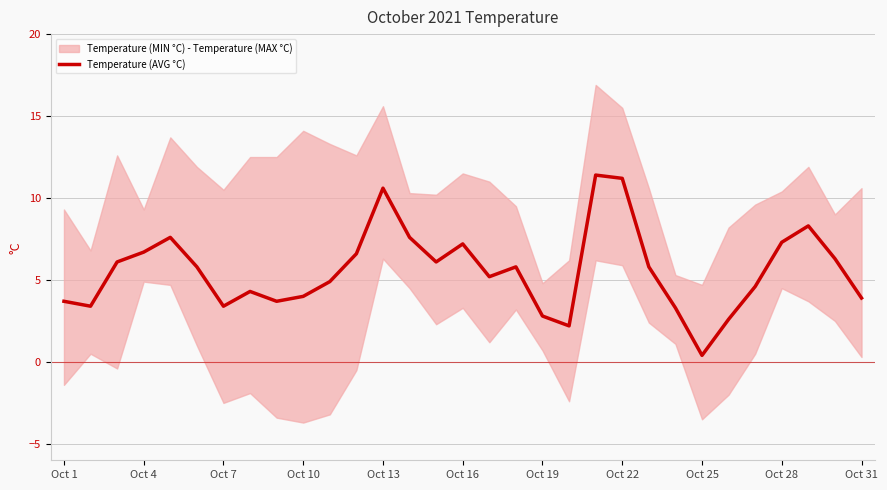

How many points are higher than both their immediate neighbors (excluding endpoints)?

7